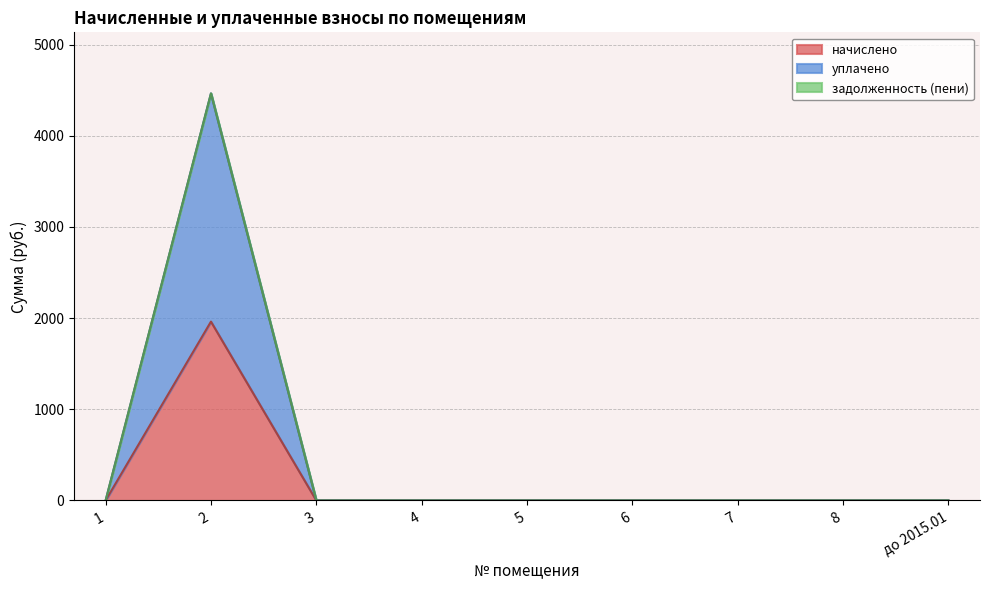

The value of начислено at до 2015.01 is 721.0. True or false?

False